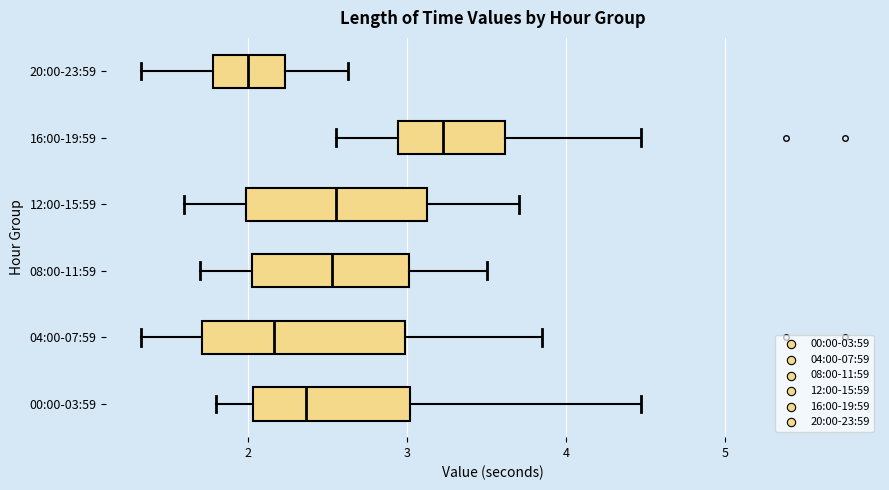

Reading bottom to top, transcribe this box plot: for each box, give where its median line is, the range the box spans, and where its two whiskers end, as read against the x-axis. The values are not printed on the chart, so give them approximately, as read against the axis.

00:00-03:59: median 2.4, box 2.0 to 3.0, whiskers 1.8 to 4.5
04:00-07:59: median 2.2, box 1.7 to 3.0, whiskers 1.3 to 3.9
08:00-11:59: median 2.5, box 2.0 to 3.0, whiskers 1.7 to 3.5
12:00-15:59: median 2.6, box 2.0 to 3.1, whiskers 1.6 to 3.7
16:00-19:59: median 3.2, box 2.9 to 3.6, whiskers 2.6 to 4.5
20:00-23:59: median 2.0, box 1.8 to 2.2, whiskers 1.3 to 2.6